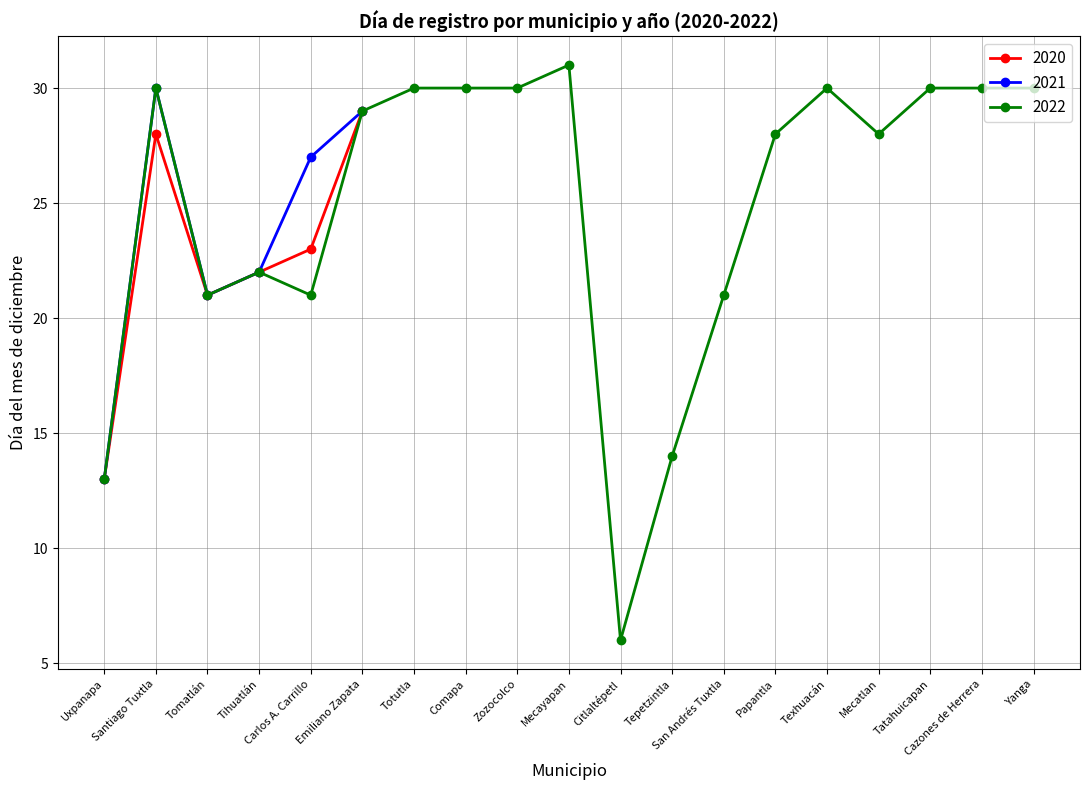

Is the value of 2021 at Emiliano Zapata greater than the value of 2022 at Carlos A. Carrillo?

Yes